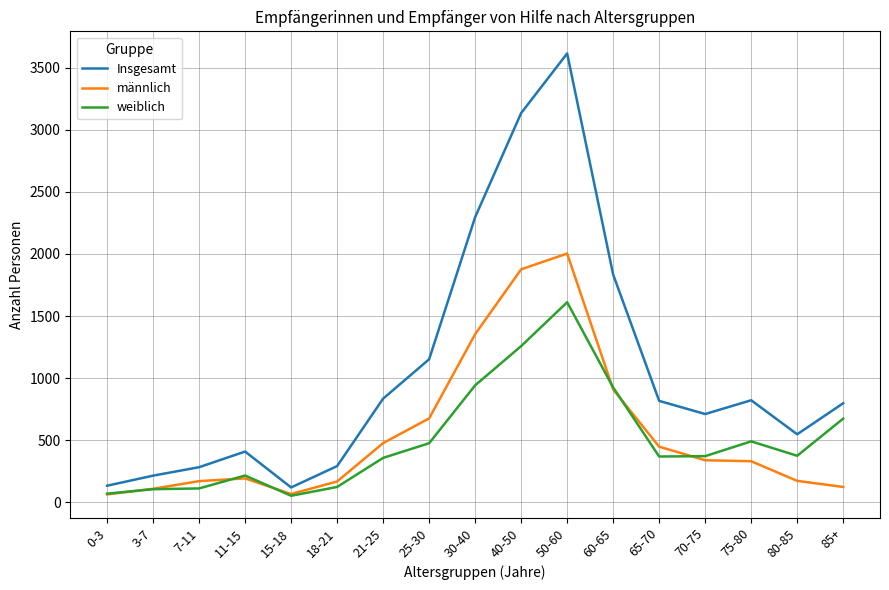

Which category has the highest value in the männlich series?

50-60